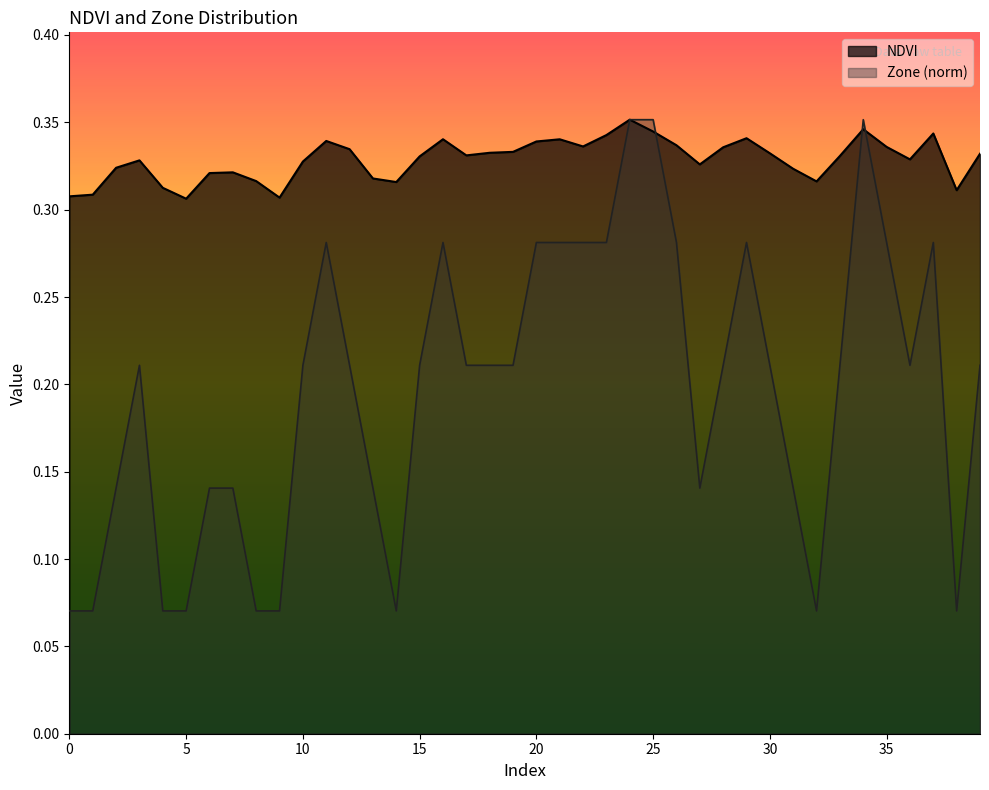

What is the sum of all NDVI values?

13.1